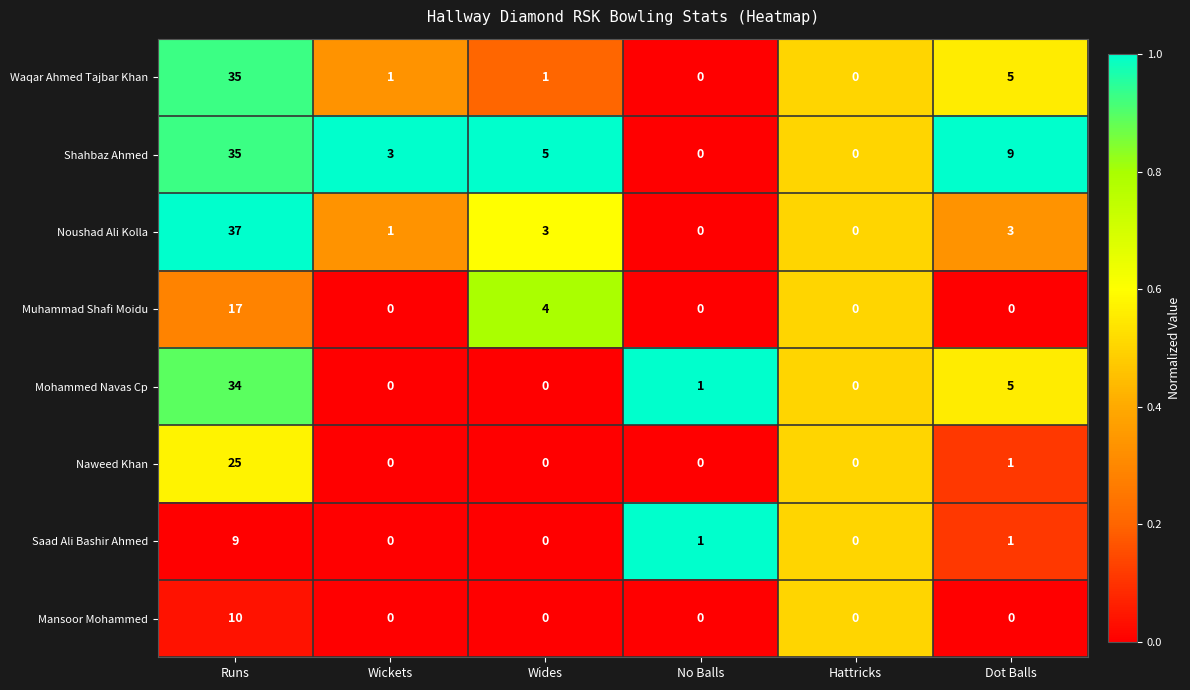

At which label does Shahbaz Ahmed reach its peak?

Runs